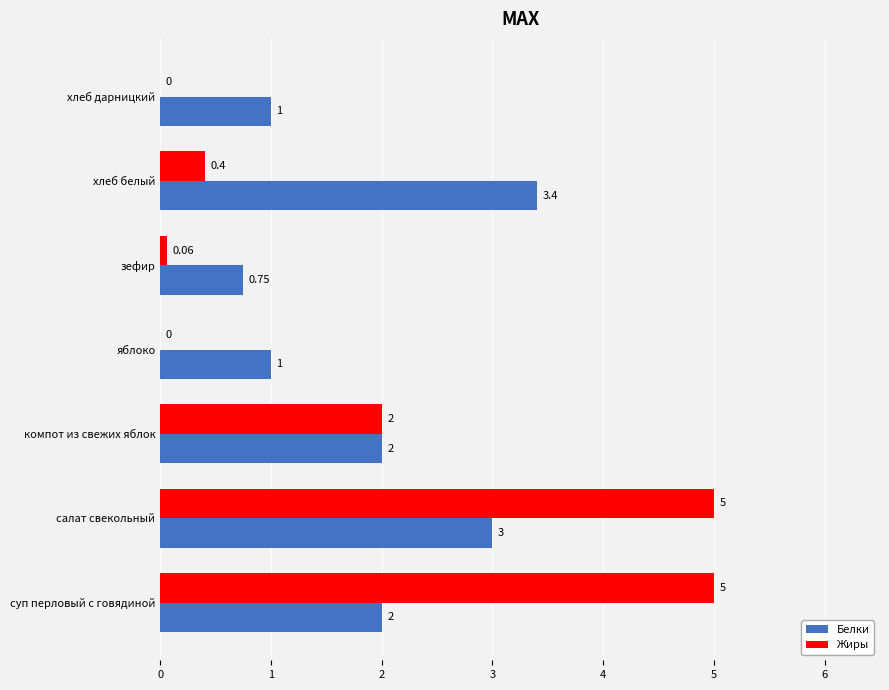

Between салат свекольный and зефир, which series saw the biggest shift?

Жиры